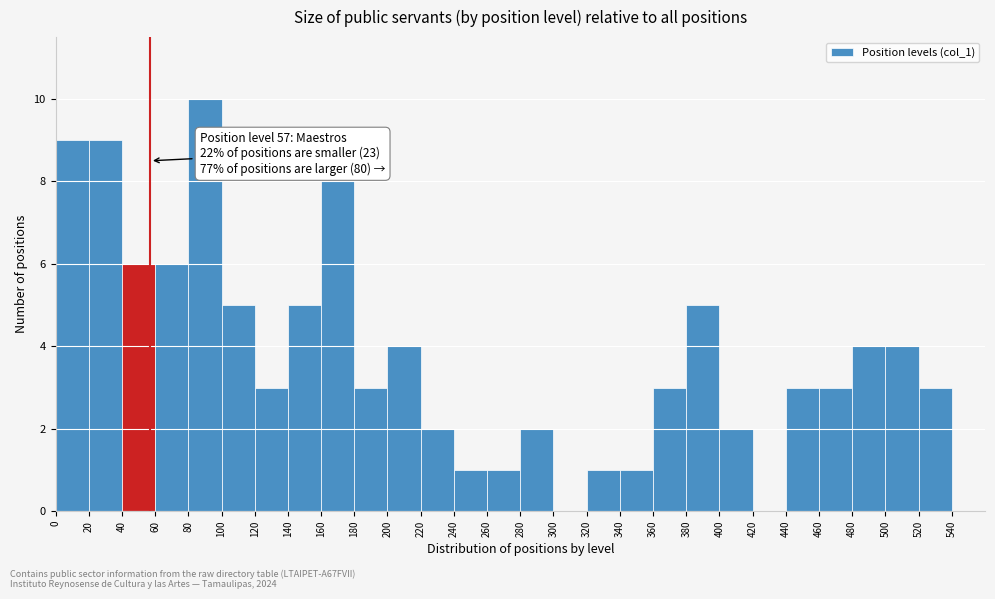

Which range on the x-axis has the tallest bar?

80 to 100